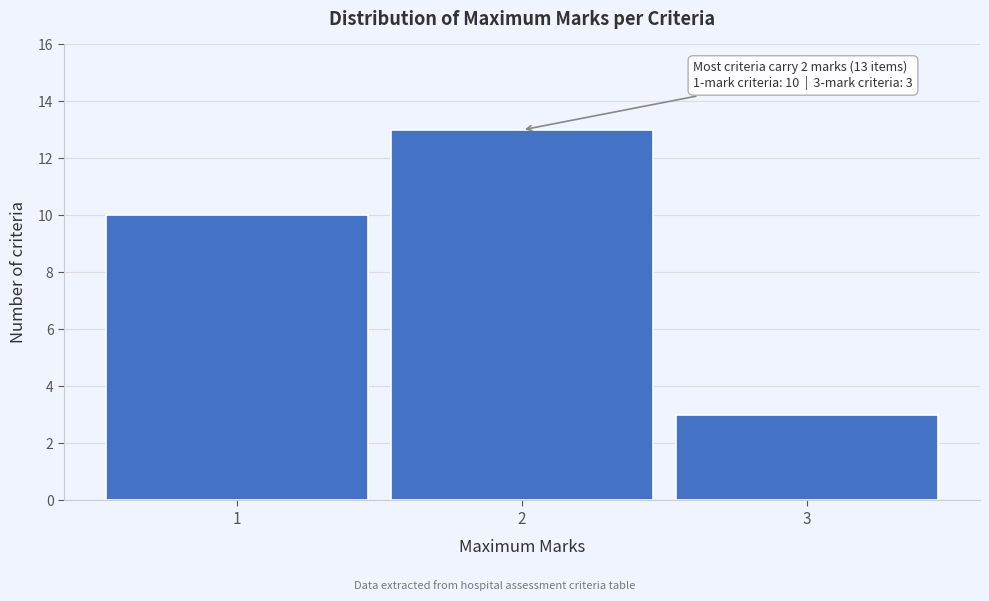

Over which range of the x-axis is the bar tallest?

1.5 to 2.5